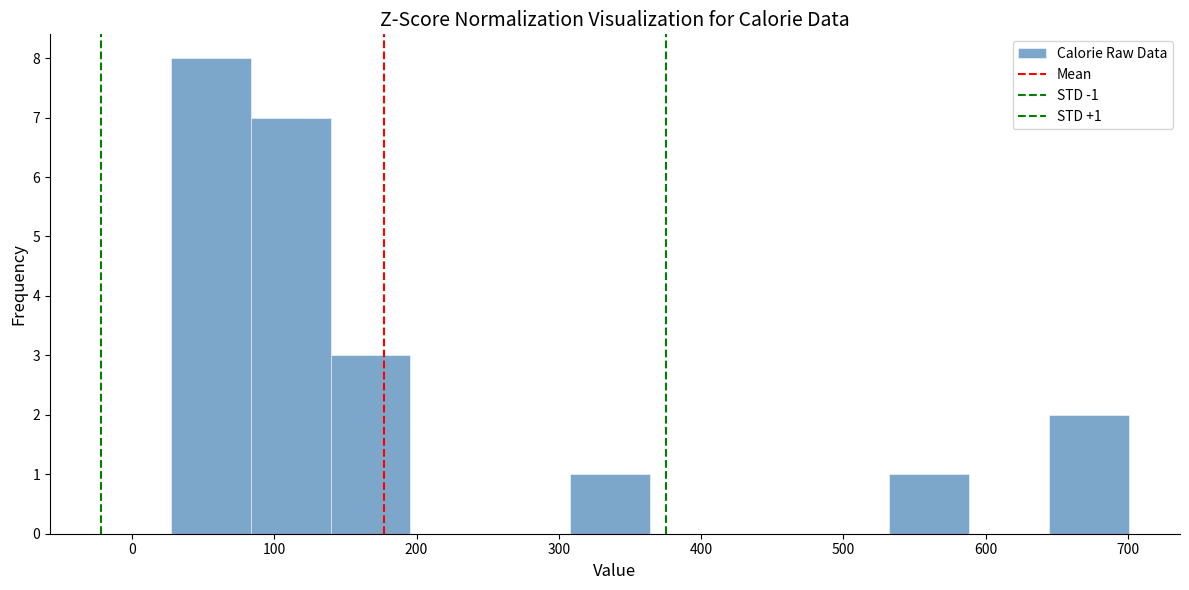

Over which range of the x-axis is the bar tallest?

30 to 80